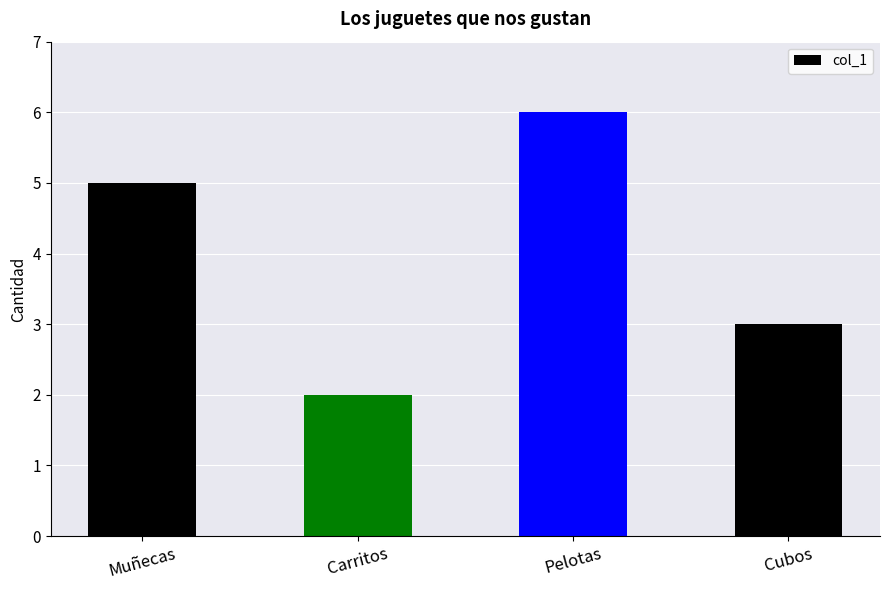

Between Pelotas and Cubos, which is larger?

Pelotas